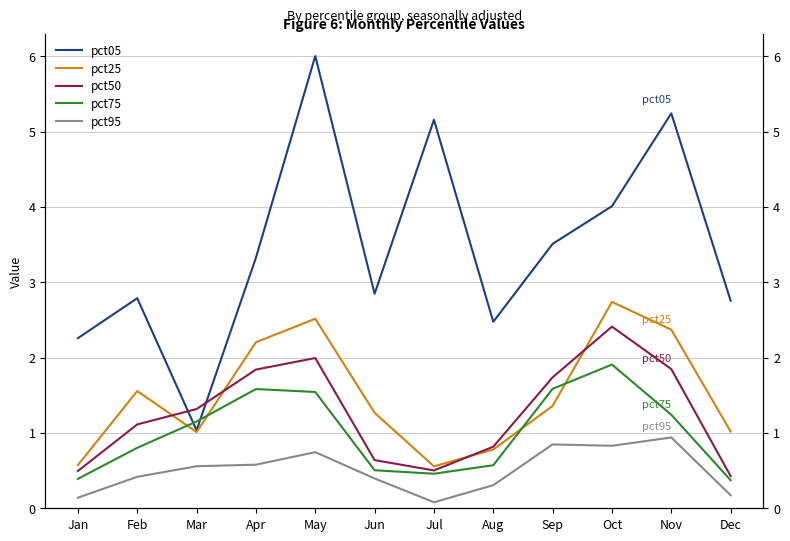

How many lines are shown in the chart?

5